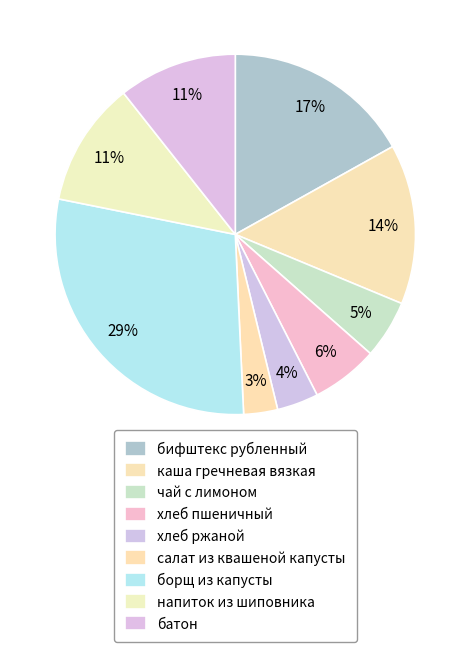

Which slice is the smallest?

салат из квашеной капусты